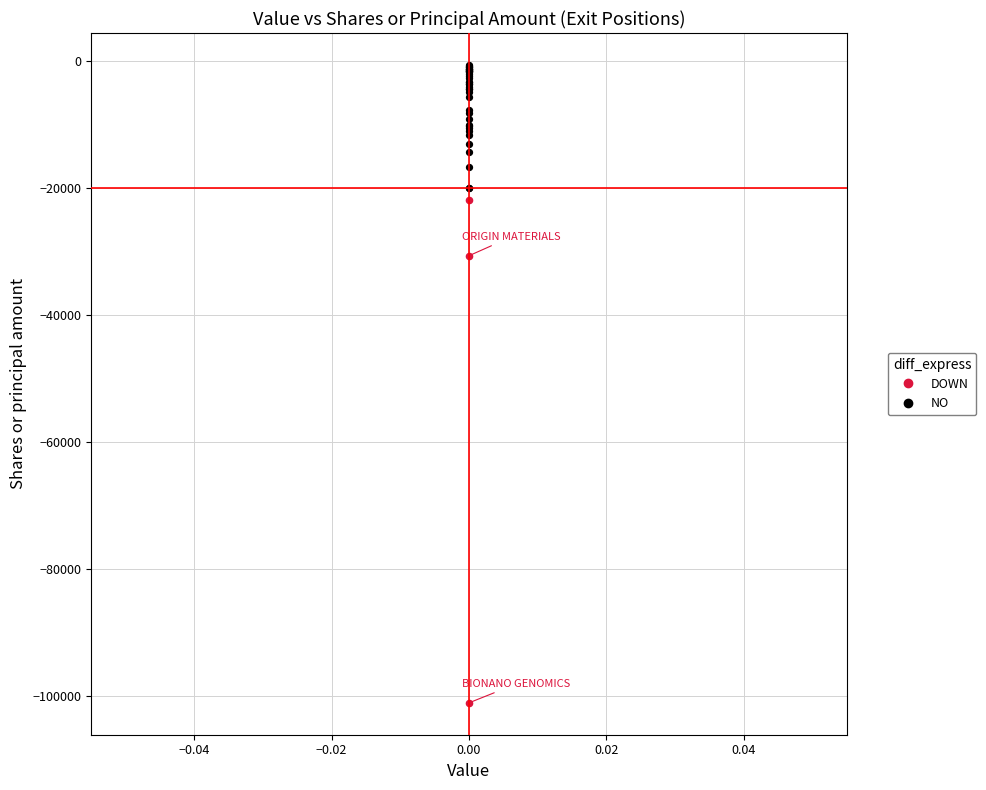

Which series has the largest Y range (max minus min)?

DOWN